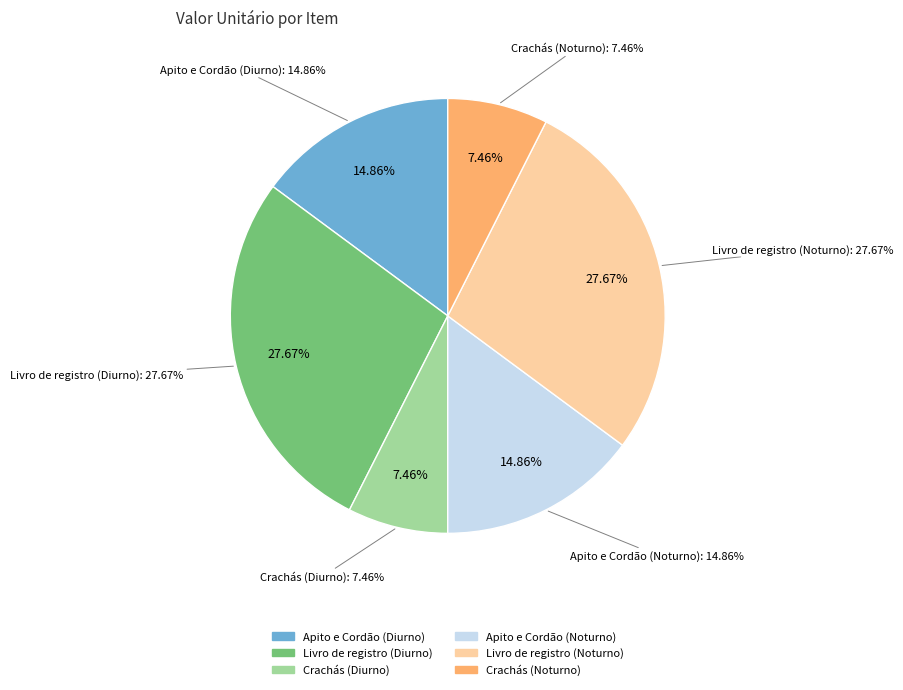

Which has a higher value, Apito e Cordão (Noturno) or Livro de registro (Noturno)?

Livro de registro (Noturno)